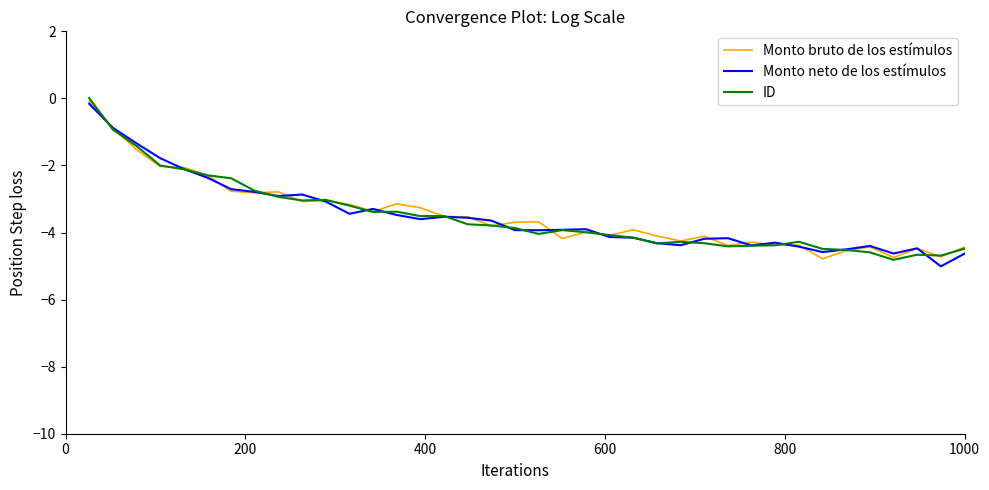

What is the minimum value shown in the chart?

-5.0